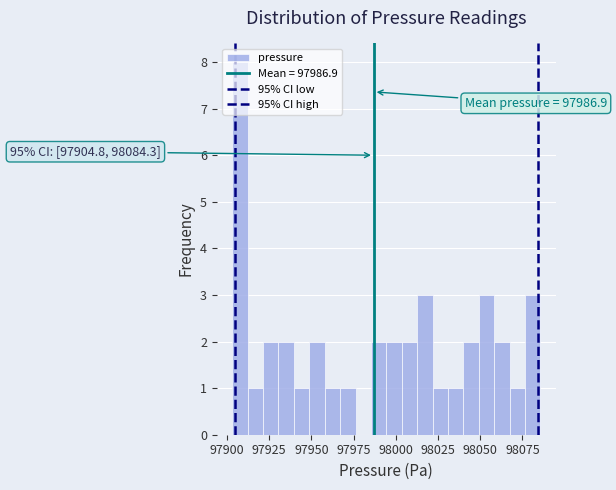

Around what value on the x-axis is the tallest bar? Give the approximate position of its centre, as read against the axis.

97910